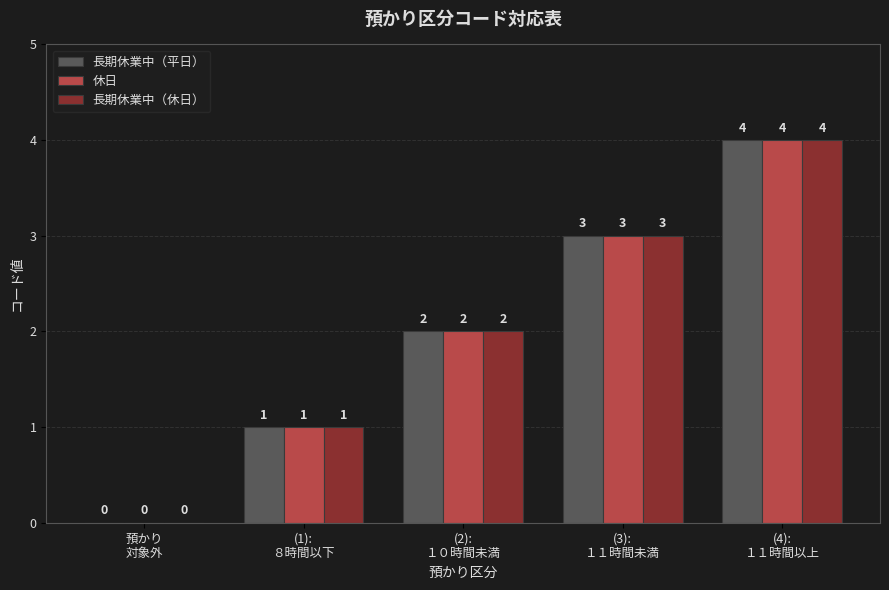

What is the greatest value displayed?

4